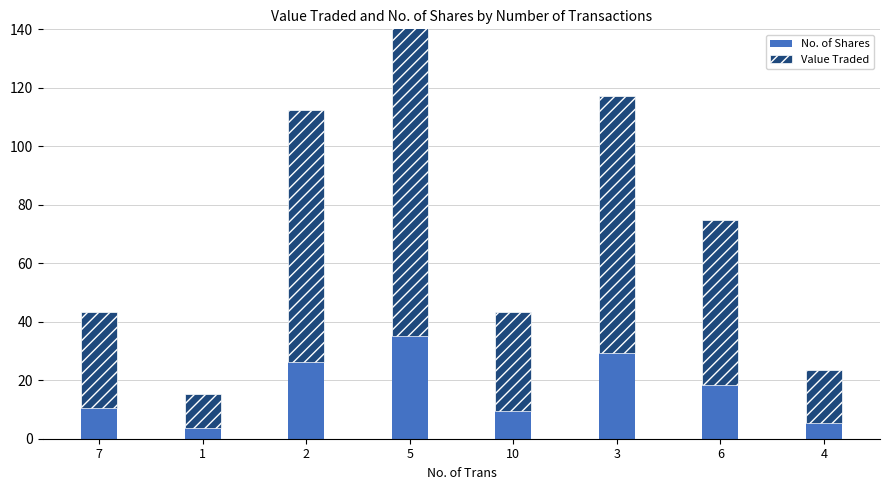

What is the label of the 3rd bar from the right?

3